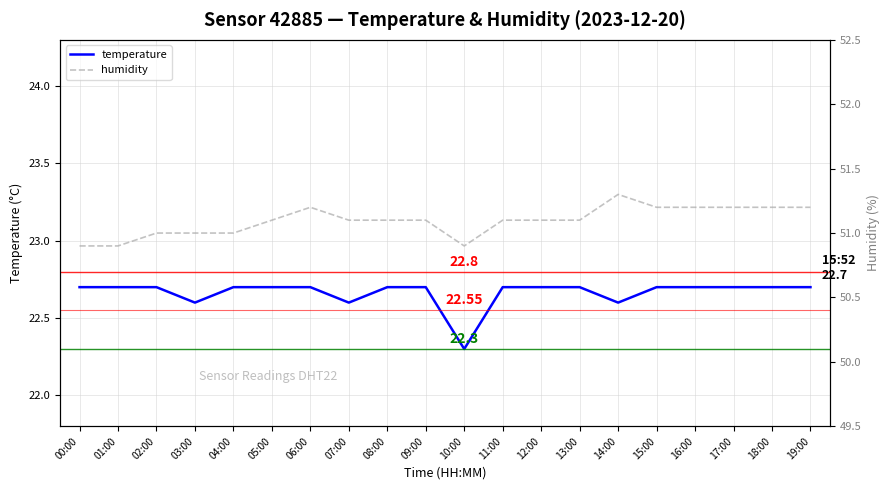

Is it true that humidity equals 18.7 at 19:00?

False